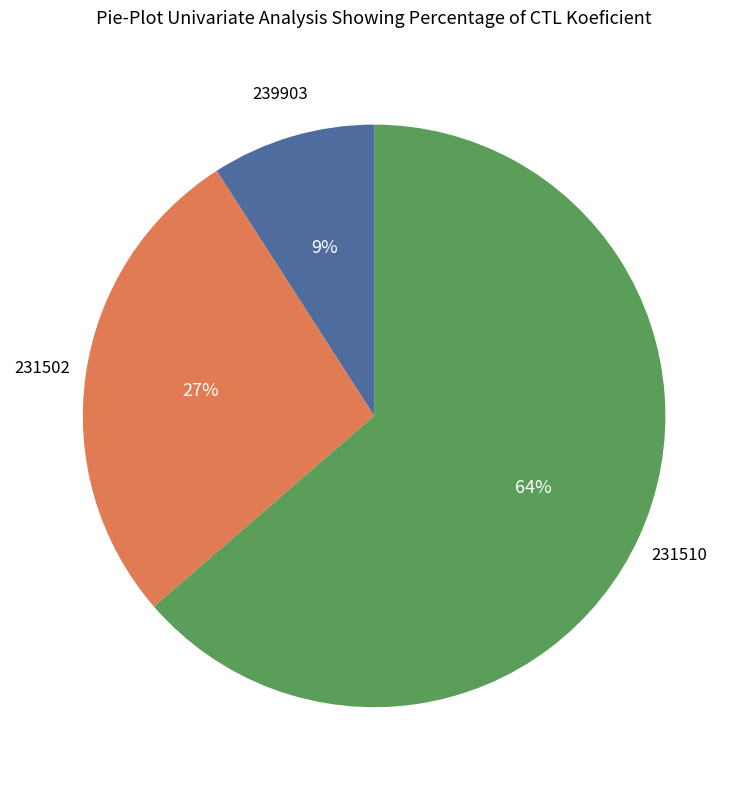

To the nearest percent, what is the average slice percentage?

33%